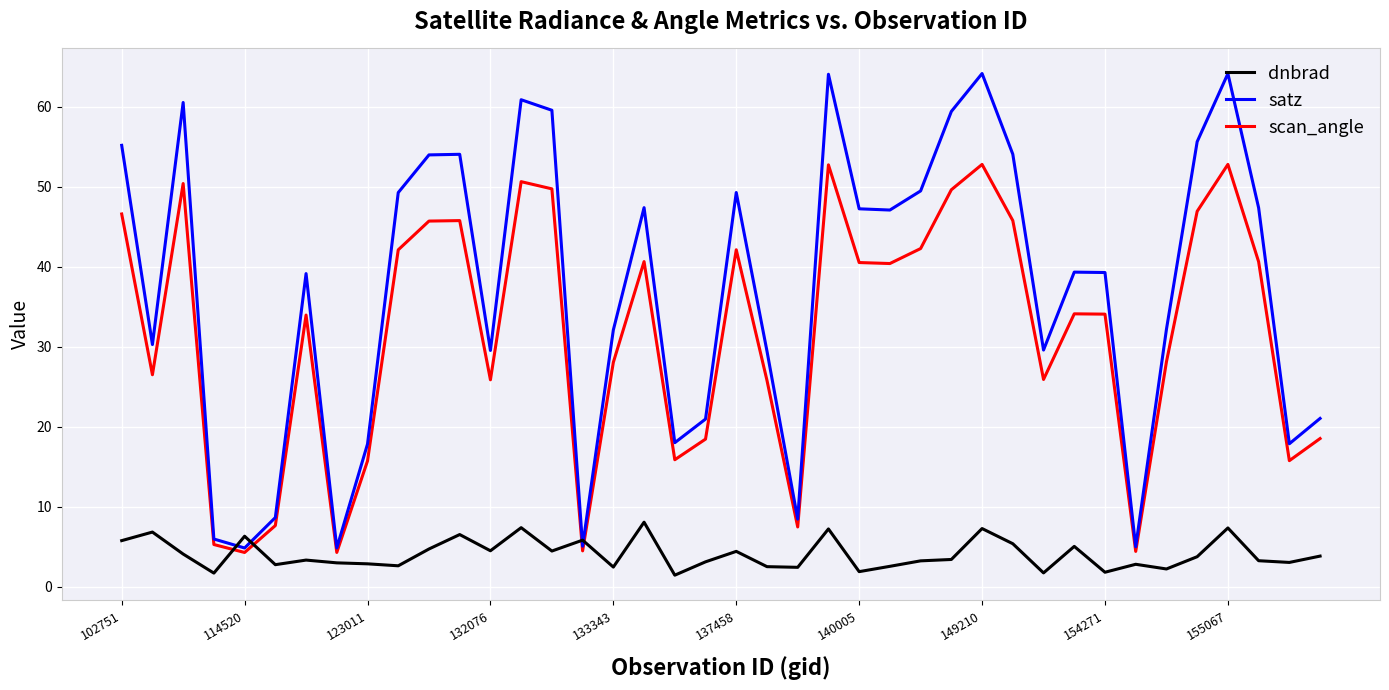

Rank the series by their maximum value, from highest to lowest.

satz, scan_angle, dnbrad